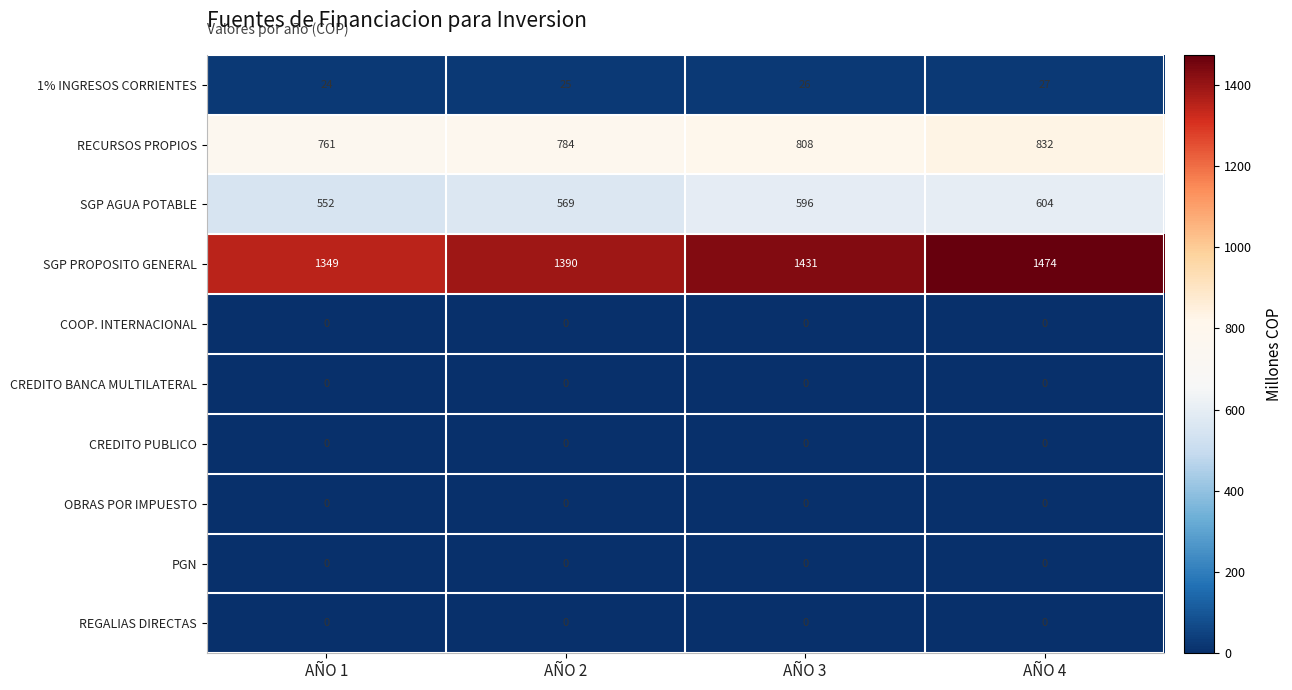

Count the number of data series in this chart.

10